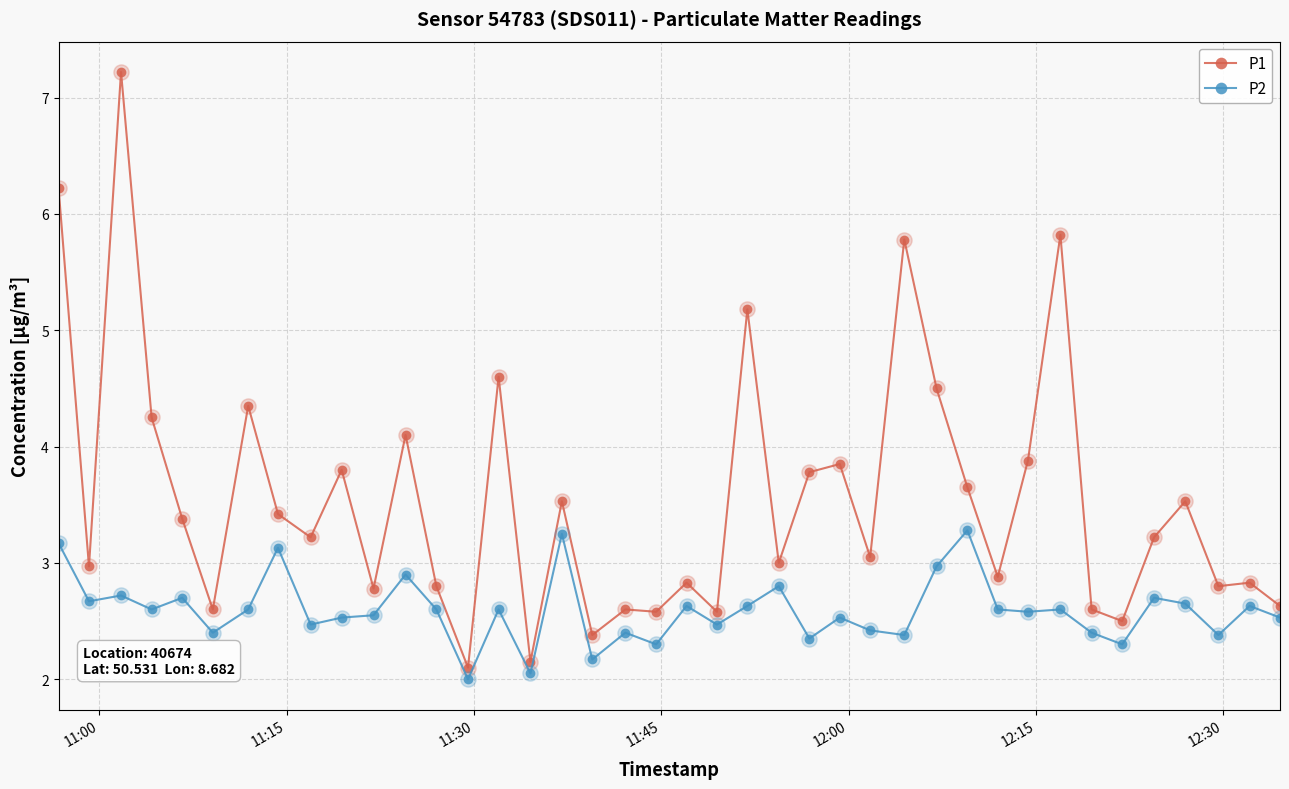

Which series has the widest spread of values?

P1